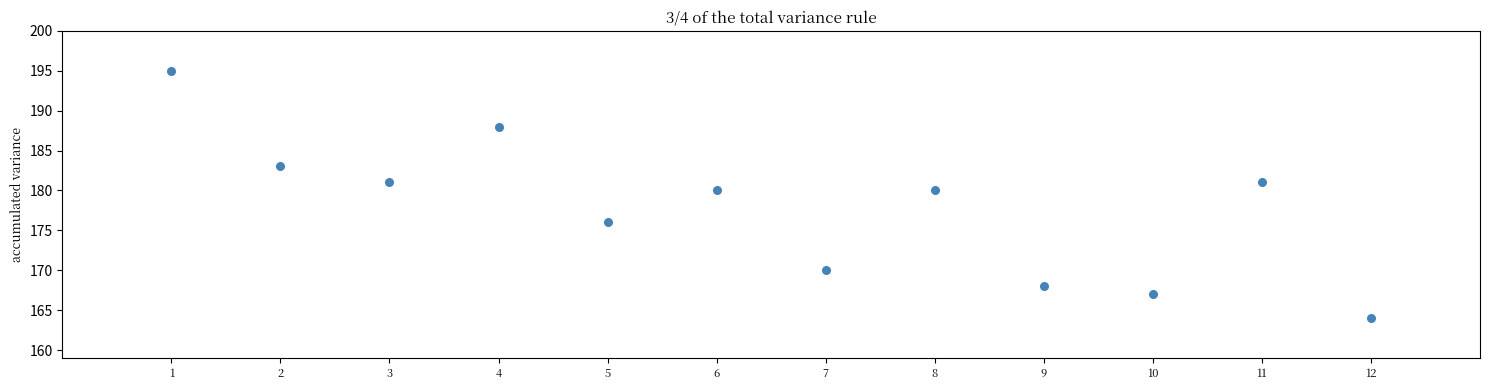

What is the average Y value?

178